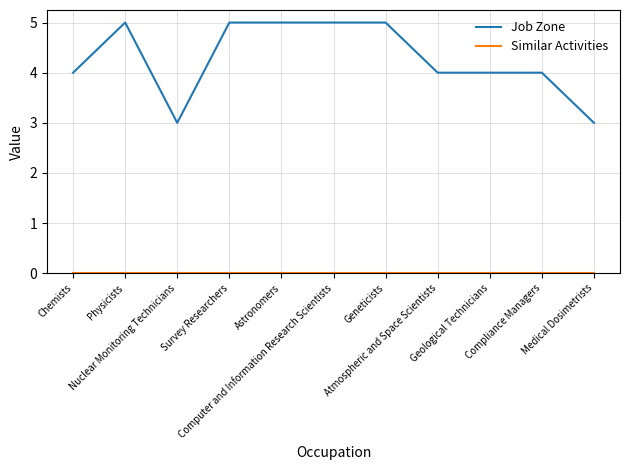

Which series has the largest total across all categories?

Job Zone